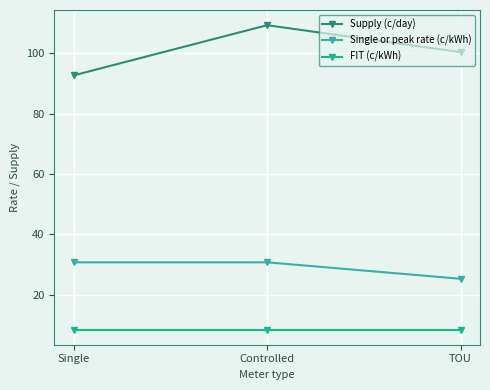

The value of FIT (c/kWh) at Controlled is 2.6. True or false?

False